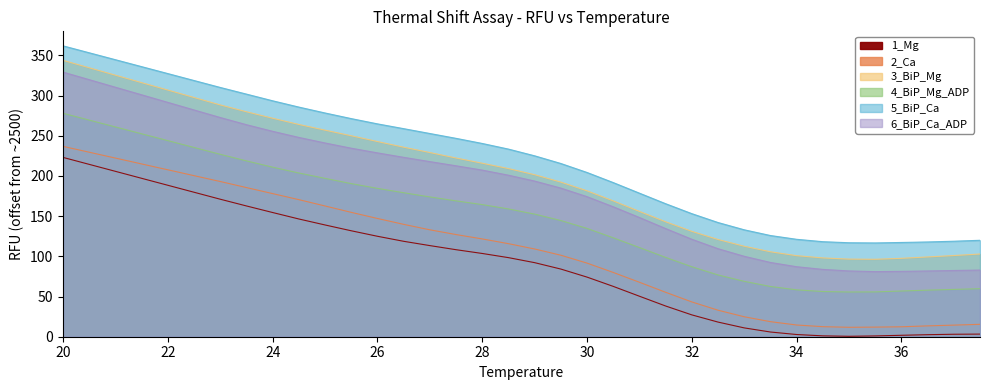

The 2_Ca series shows 139.0 at 22. True or false?

False